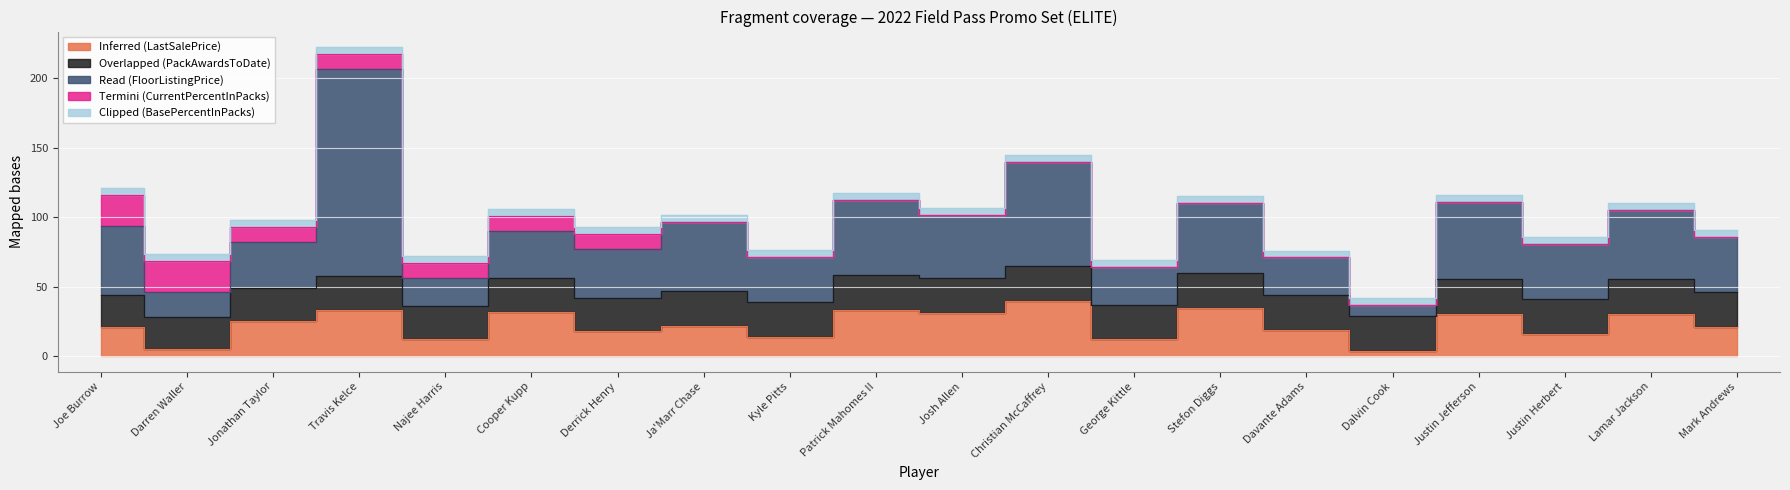

Rank the series by their maximum value, from highest to lowest.

Read (FloorListingPrice), Inferred (LastSalePrice), Overlapped (PackAwardsToDate), Termini (CurrentPercentInPacks), Clipped (BasePercentInPacks)